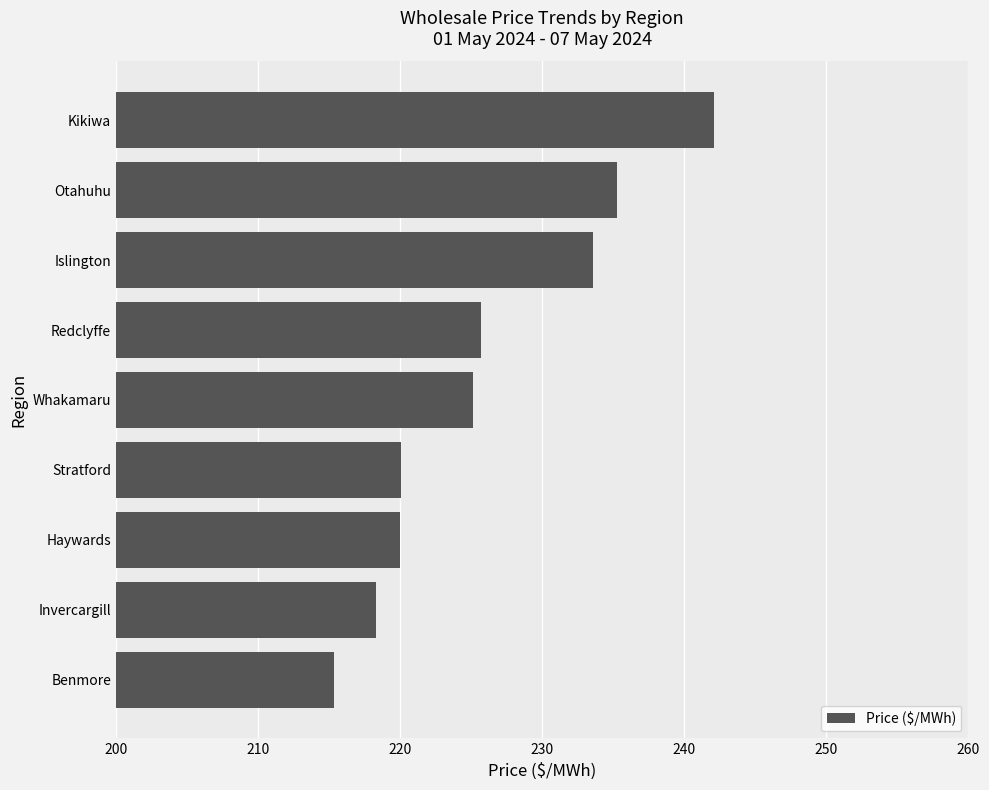

The value at Invercargill is 68.1. True or false?

False